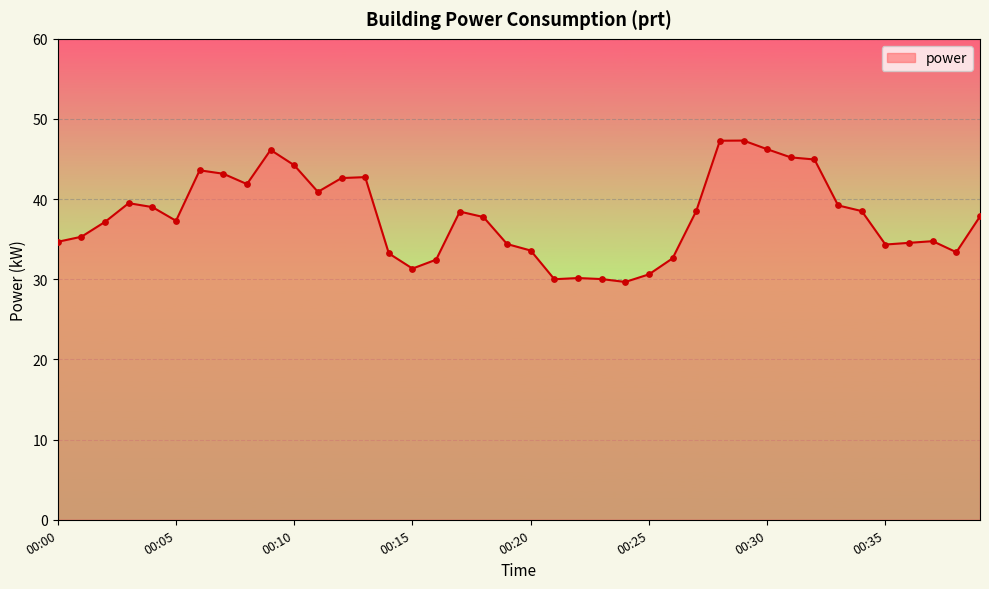

What is the maximum value shown in the chart?

47.3